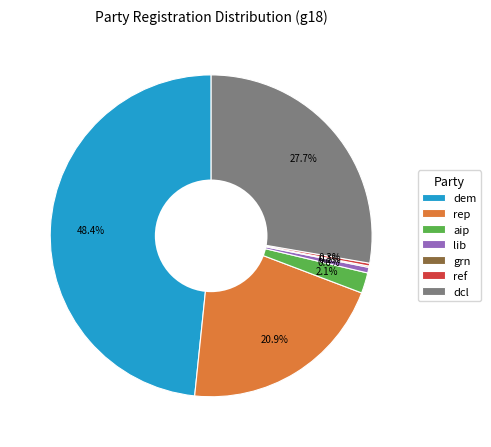

Between lib and rep, which is larger?

rep